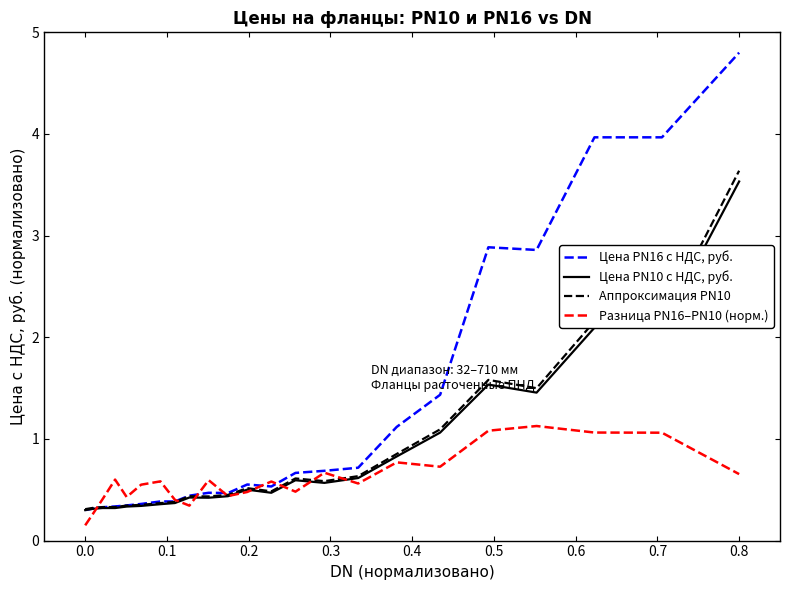

What is the lowest value of the Аппроксимация PN10 series?

0.3